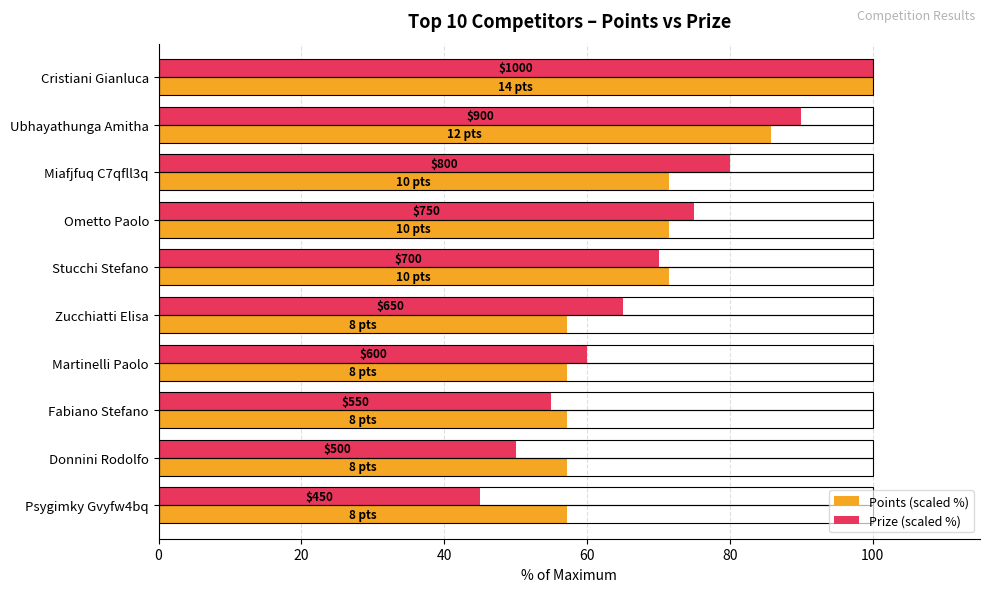

Reading left to right, transcribe all the data shown in this chart.

Points (scaled %): 100.0	85.7	71.4	71.4	71.4	57.1	57.1	57.1	57.1	57.1
Prize (scaled %): 100.0	90.0	80.0	75.0	70.0	65.0	60.0	55.0	50.0	45.0